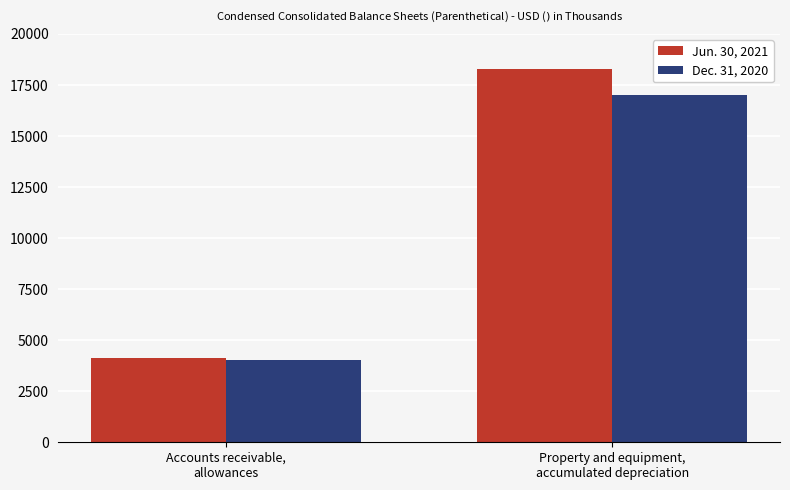

What is the difference between the maximum and minimum values in the Jun. 30, 2021 series?

14193